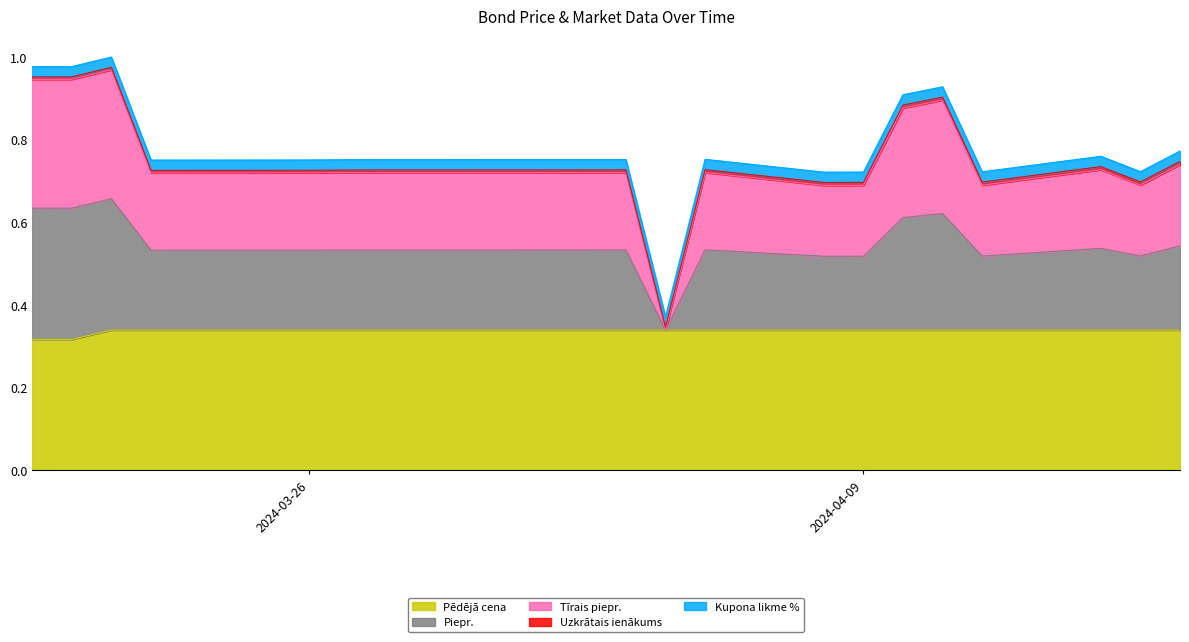

True or false: Pēdējā cena and Piepr. cross at least once.

False